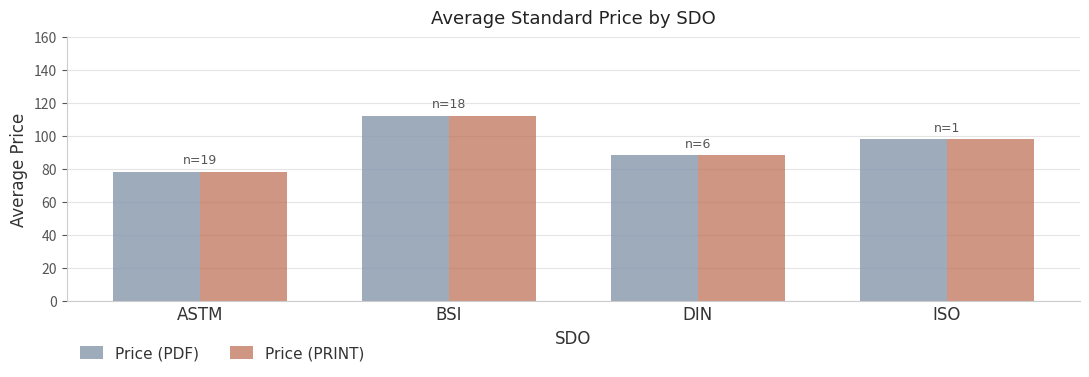

Where is Price (PDF) nearest to the value 95?

ISO